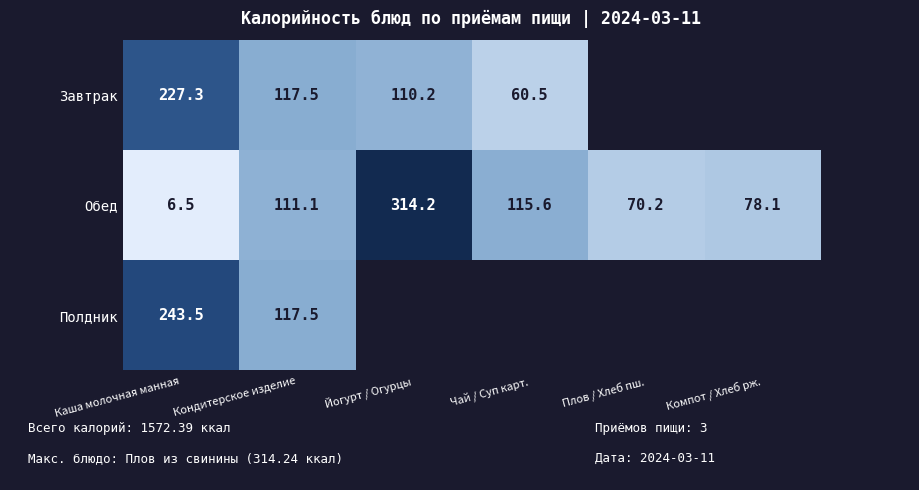

Where is Обед nearest to the value 160?

Чай / Суп карт.